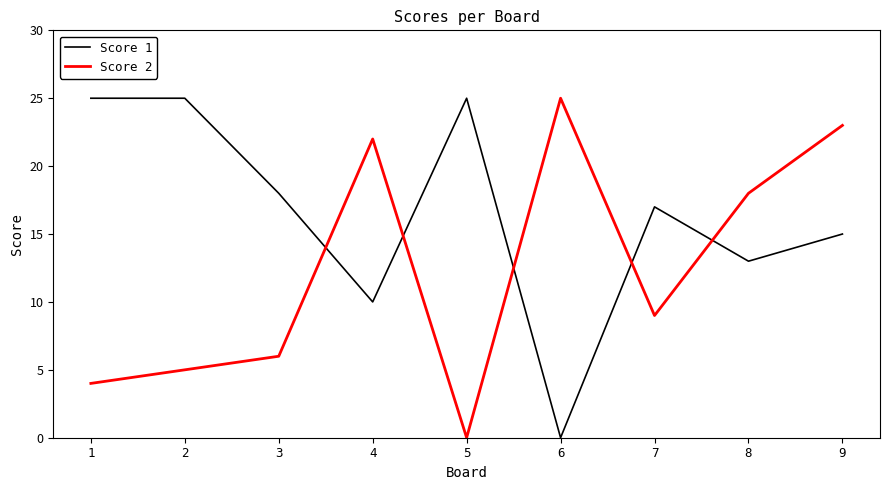

Which series ends up on top after the final intersection of Score 1 and Score 2?

Score 2